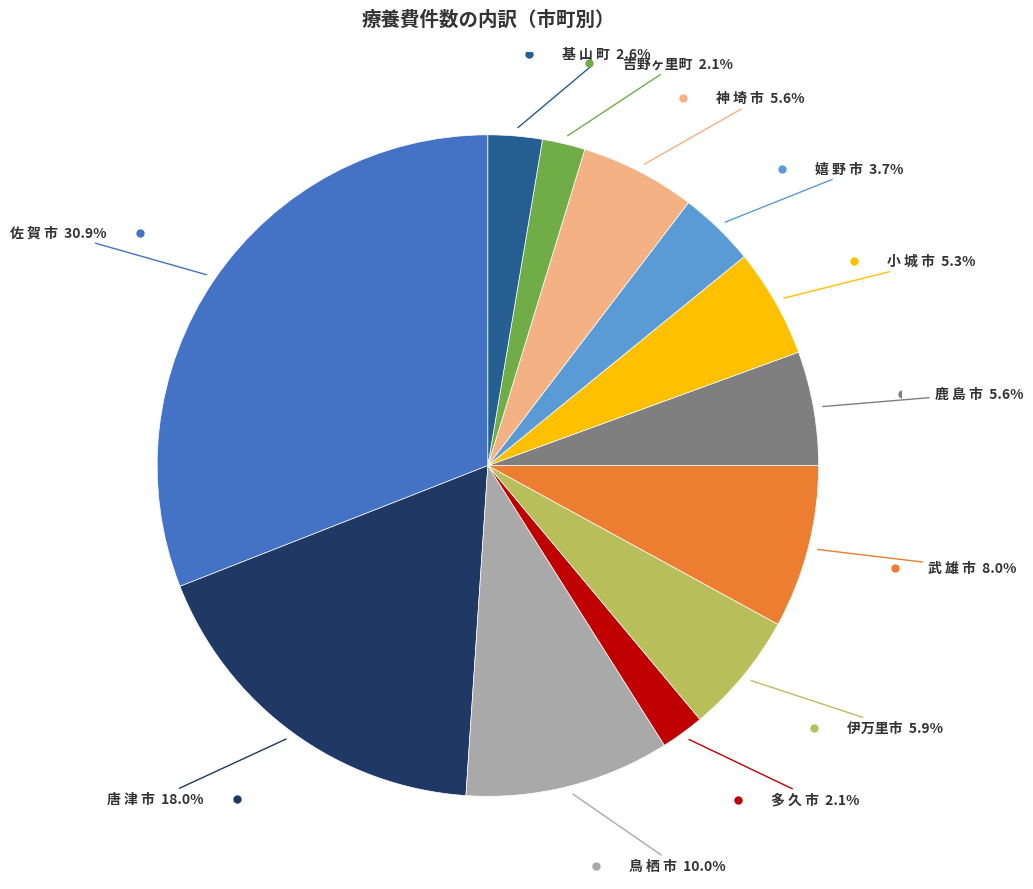

Is there a majority slice in this chart?

No